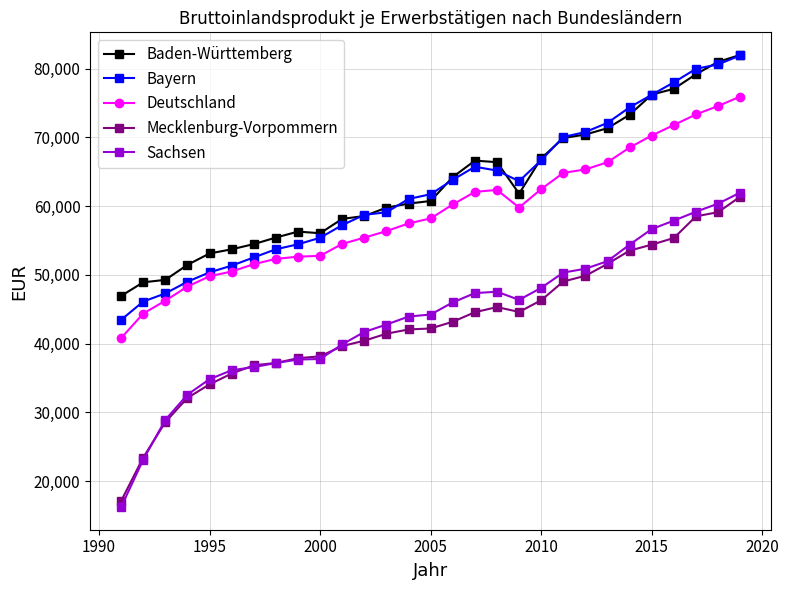

What is the lowest value of the Deutschland series?

40796